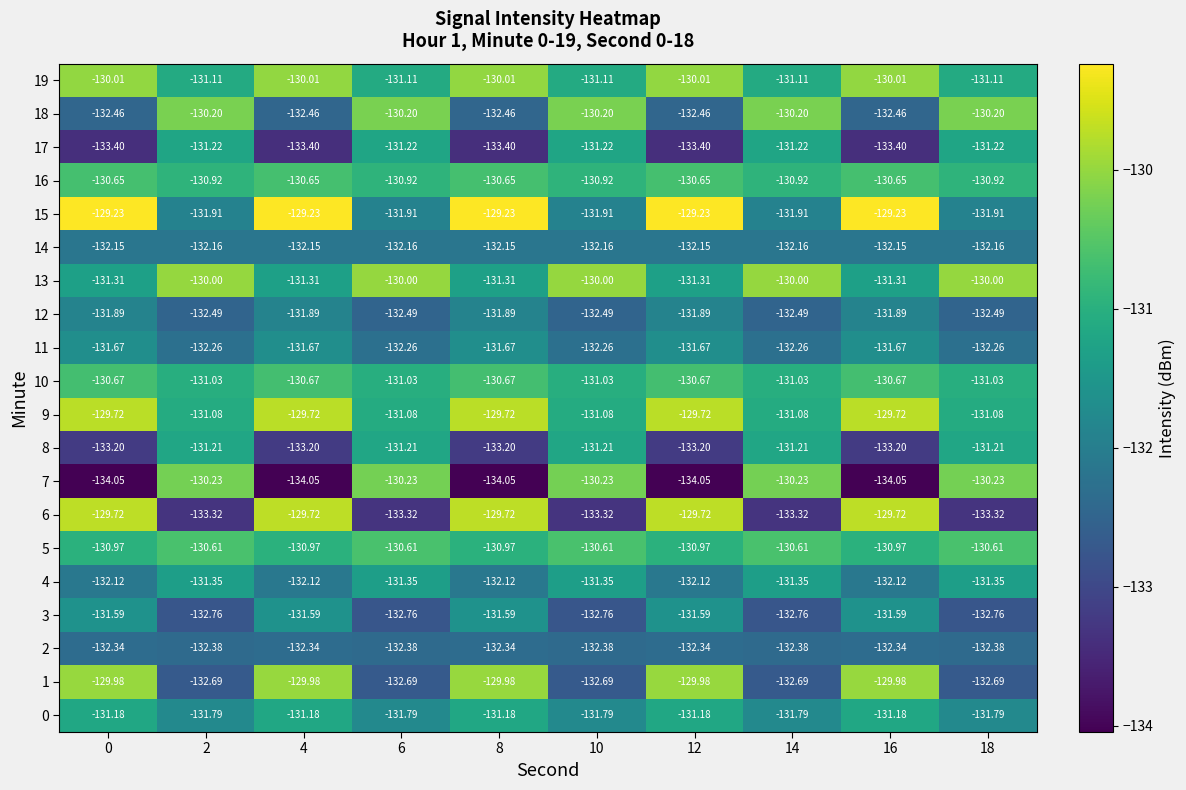

Is the value of 8 at 14 greater than the value of 17 at 12?

Yes